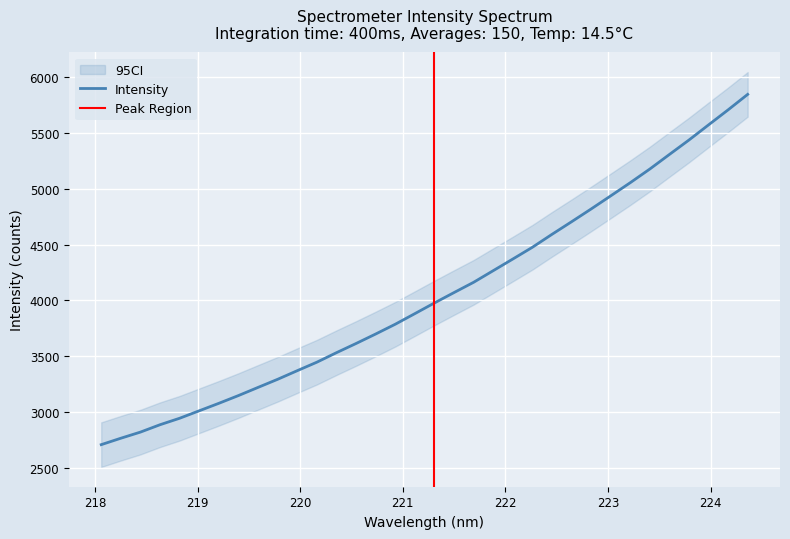

List the labels in order of value, smallest first.

218.0596, 218.2508, 218.442, 218.6332, 218.8244, 219.0156, 219.2067, 219.3979, 219.589, 219.7801, 219.9712, 220.1623, 220.3533, 220.5444, 220.7354, 220.9264, 221.1174, 221.3083, 221.4993, 221.6902, 221.8812, 222.0721, 222.263, 222.4538, 222.6447, 222.8355, 223.0264, 223.2172, 223.408, 223.5987, 223.7895, 223.9802, 224.1709, 224.3616